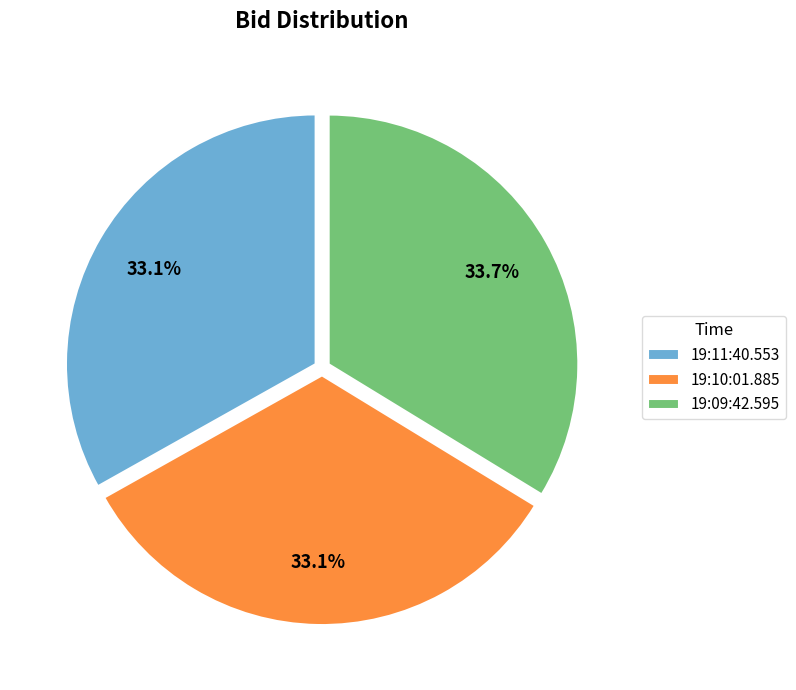

Is there a majority slice in this chart?

No